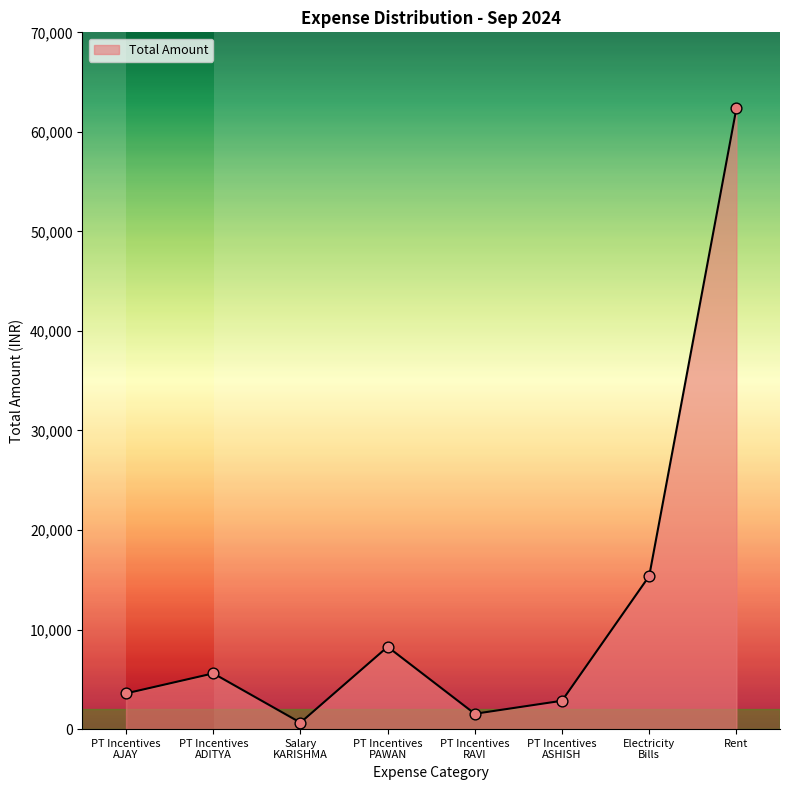

Approximately how many times larger is the value at Rent compared to Electricity
Bills?

4.1